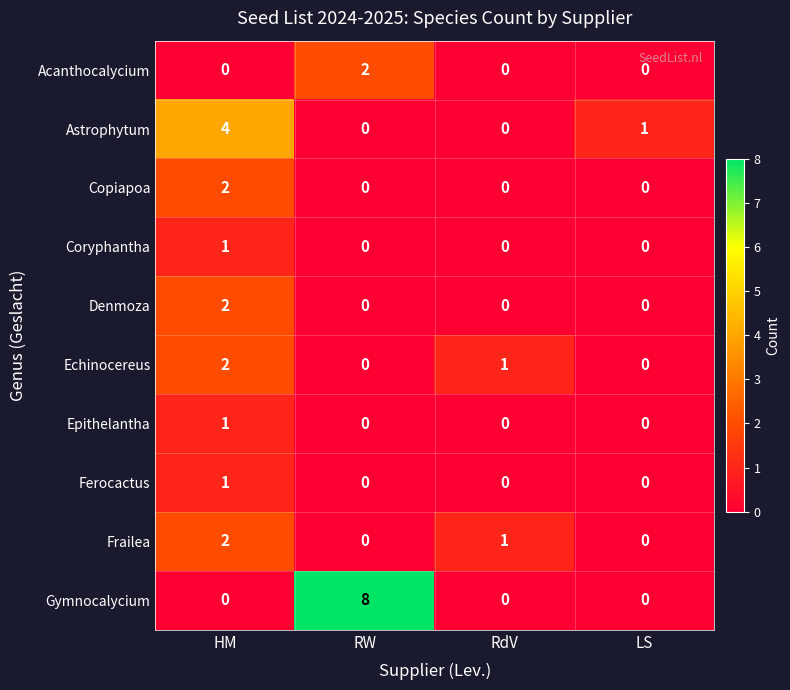

Is it true that Epithelantha equals 0 at RW?

True